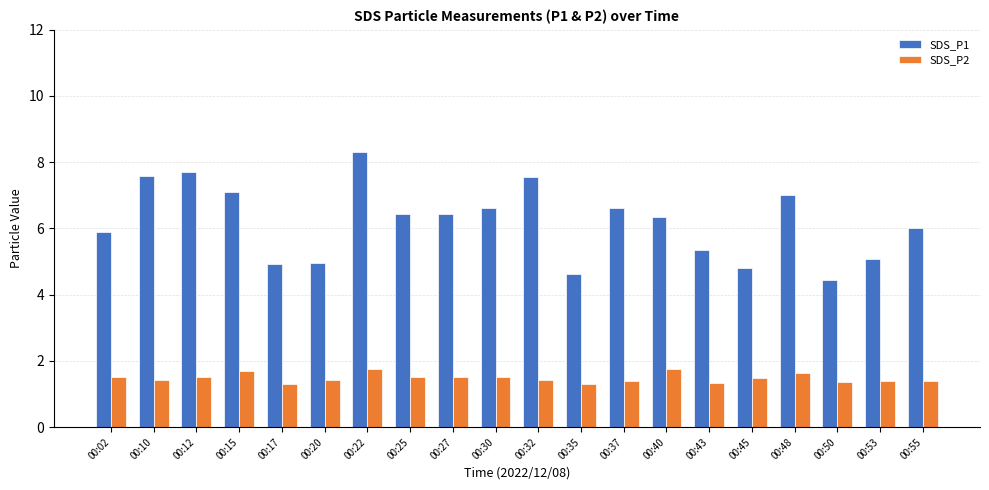

List the series in order of their peak value, lowest first.

SDS_P2, SDS_P1